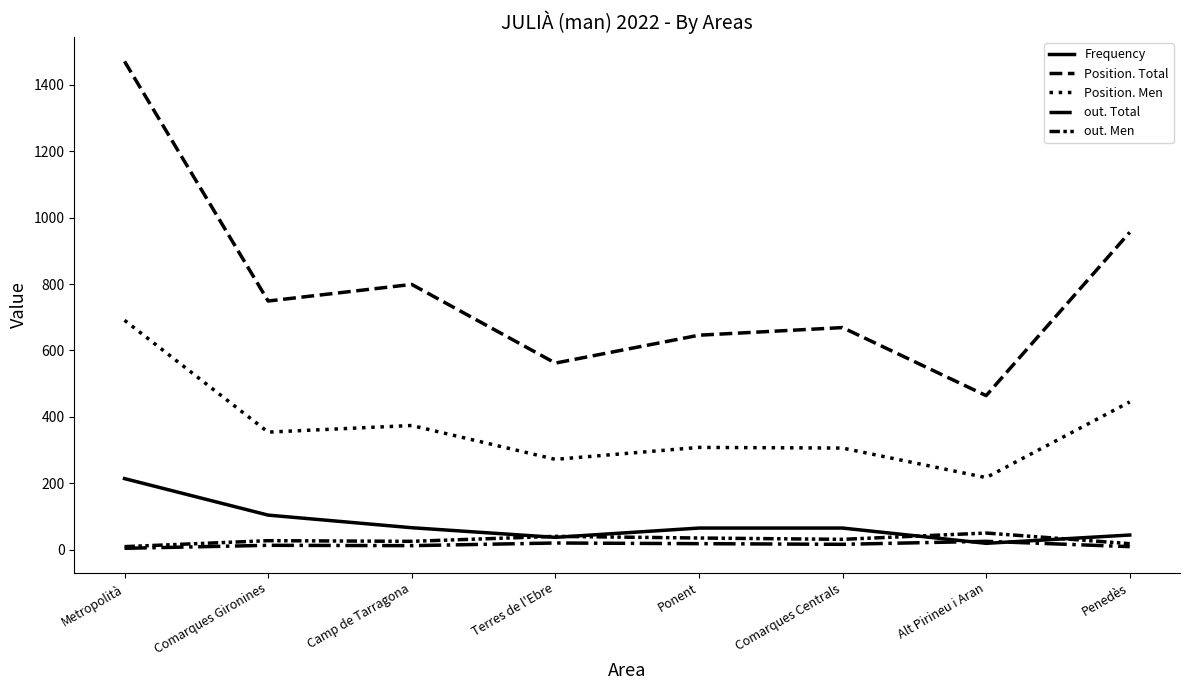

At how many categories does at least one series exceed 187?

8